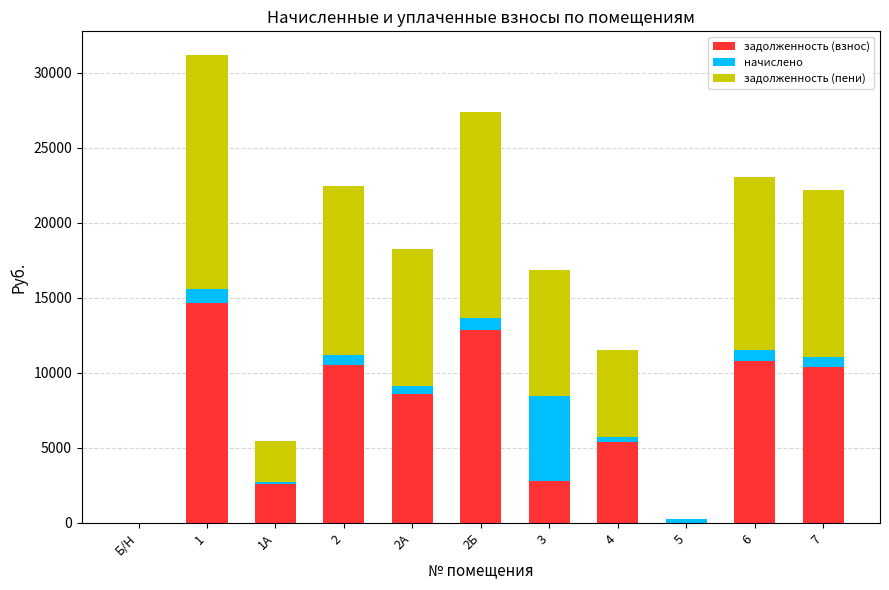

The value of задолженность (взнос) at Б/Н is -7367.5. True or false?

False